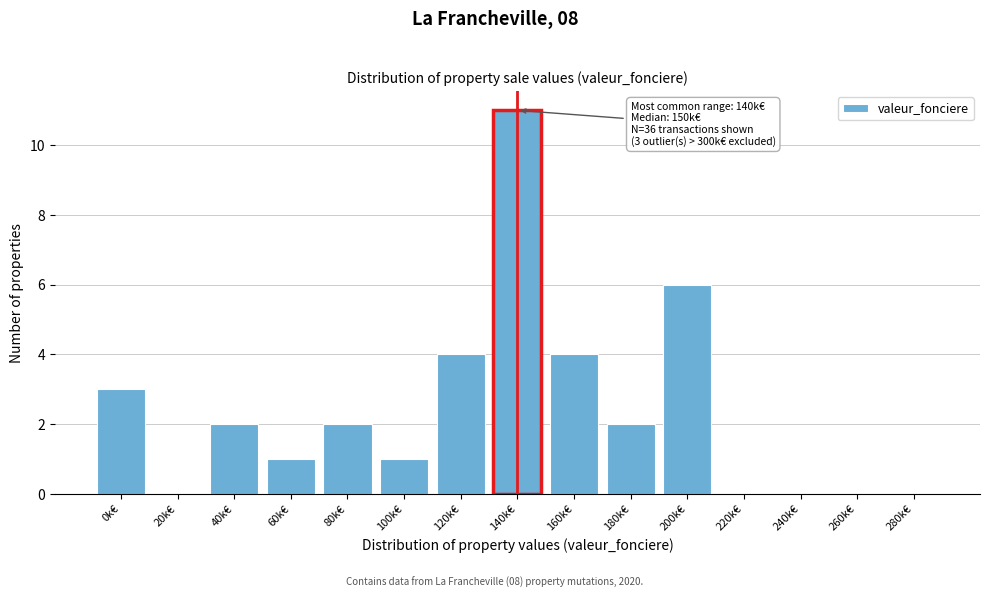

Reading left to right, list all the values displayed in this chart.

0k€=3	20k€=0	40k€=2	60k€=1	80k€=2	100k€=1	120k€=4	140k€=11	160k€=4	180k€=2	200k€=6	220k€=0	240k€=0	260k€=0	280k€=0